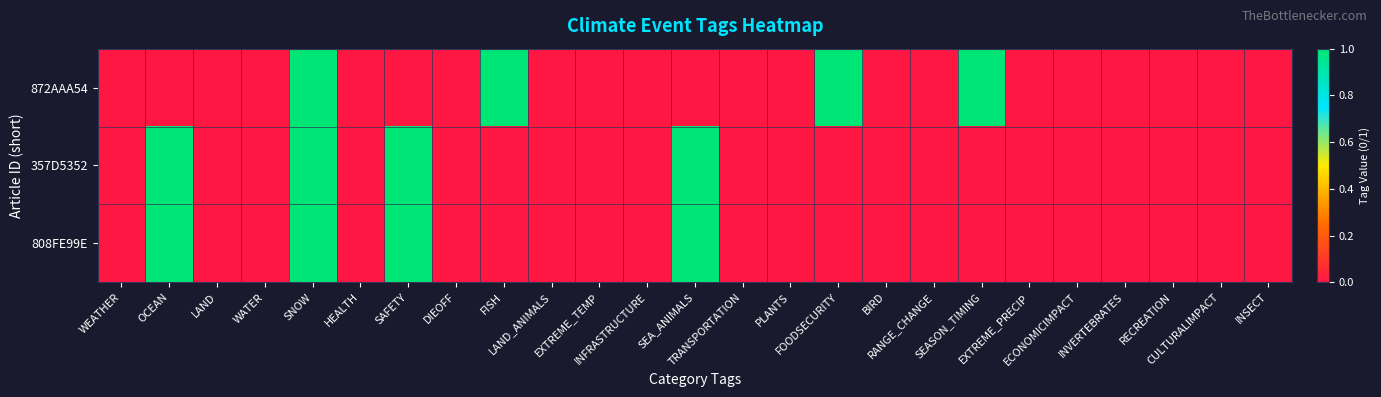

Rank the series at SEA_ANIMALS from highest to lowest value.

357D5352, 808FE99E, 872AAA54